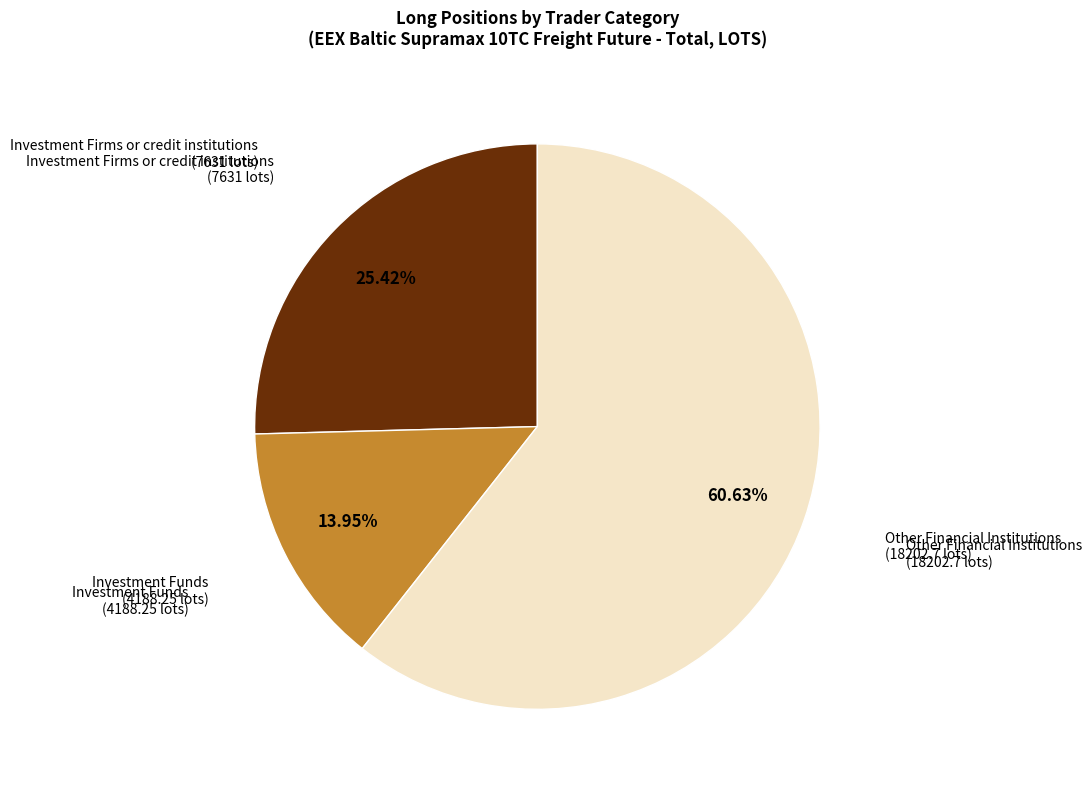

Is there a majority slice in this chart?

Yes